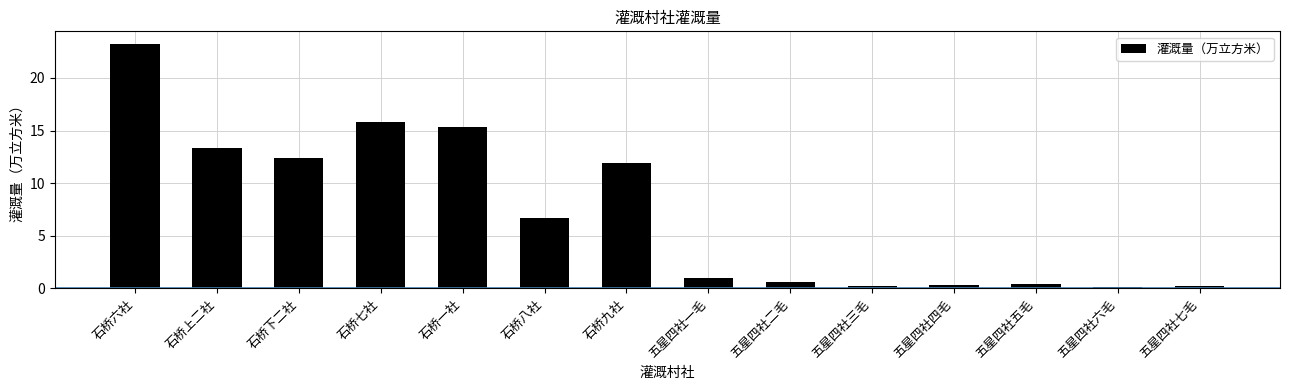

True or false: the data shows 22.1 at 石桥一社.

False